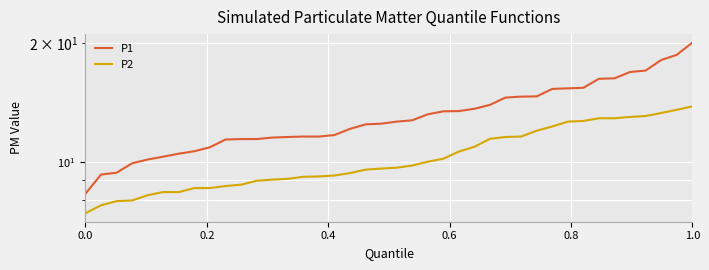

Which series has the largest total across all categories?

P1